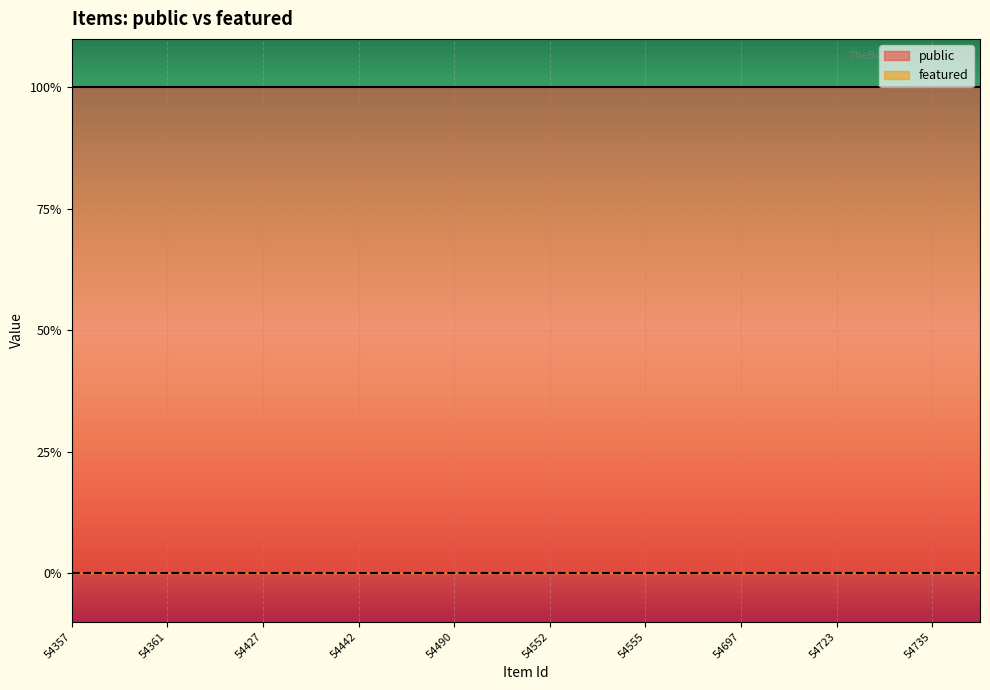

Reading left to right, transcribe all the data shown in this chart.

public: 54357=1	54358=1	54361=1	54364=1	54427=1	54429=1	54442=1	54456=1	54490=1	54544=1	54552=1	54554=1	54555=1	54691=1	54697=1	54704=1	54723=1	54724=1	54735=1	54745=1
featured: 54357=0	54358=0	54361=0	54364=0	54427=0	54429=0	54442=0	54456=0	54490=0	54544=0	54552=0	54554=0	54555=0	54691=0	54697=0	54704=0	54723=0	54724=0	54735=0	54745=0